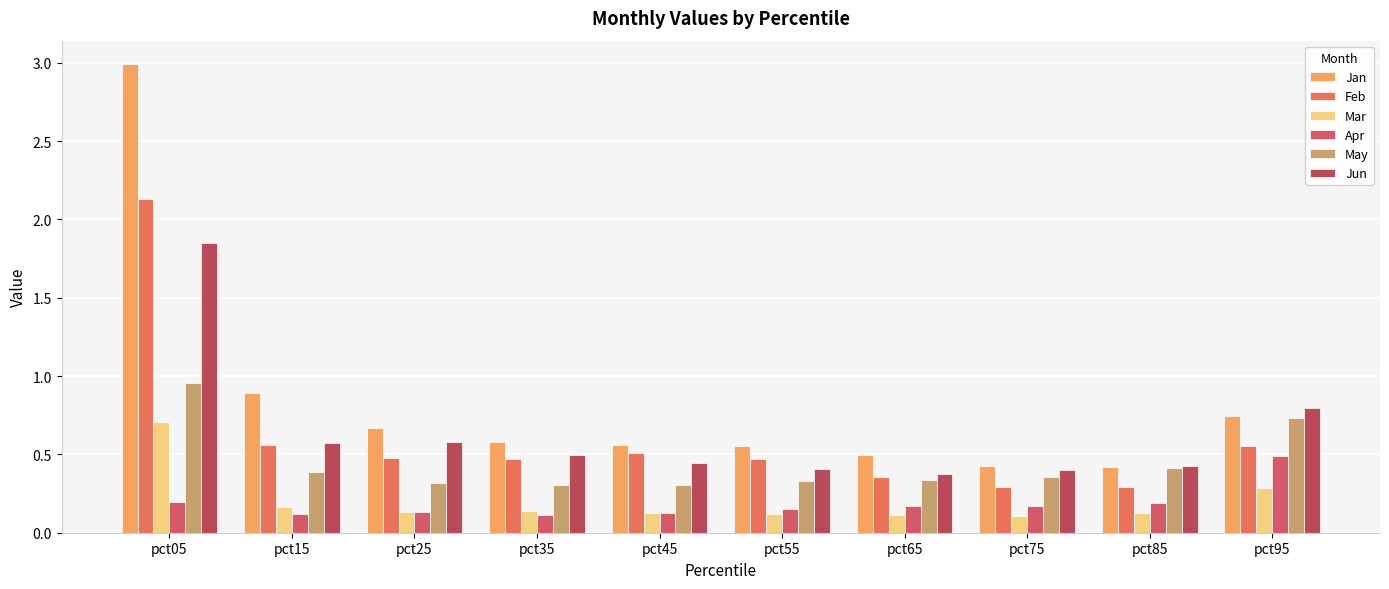

What is the difference between the May values at pct15 and pct25?

0.1